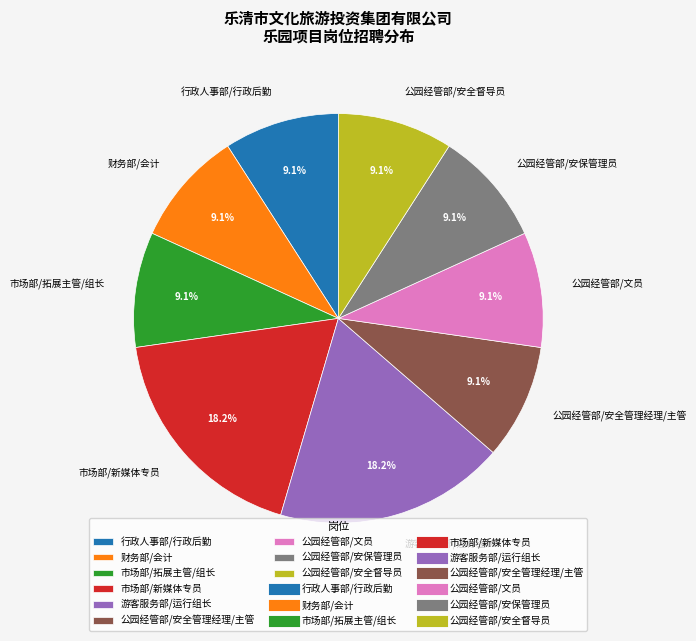

Count the number of slices in the pie.

9